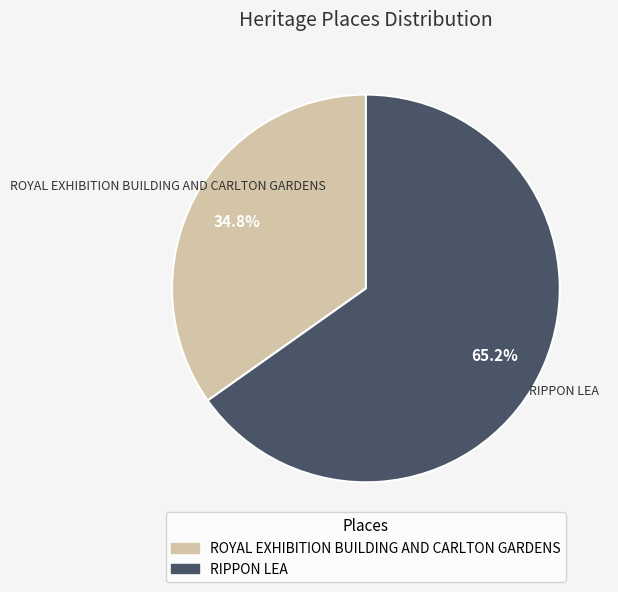

To the nearest percent, what is the difference between the RIPPON LEA and ROYAL EXHIBITION BUILDING AND CARLTON GARDENS slice percentages?

30%